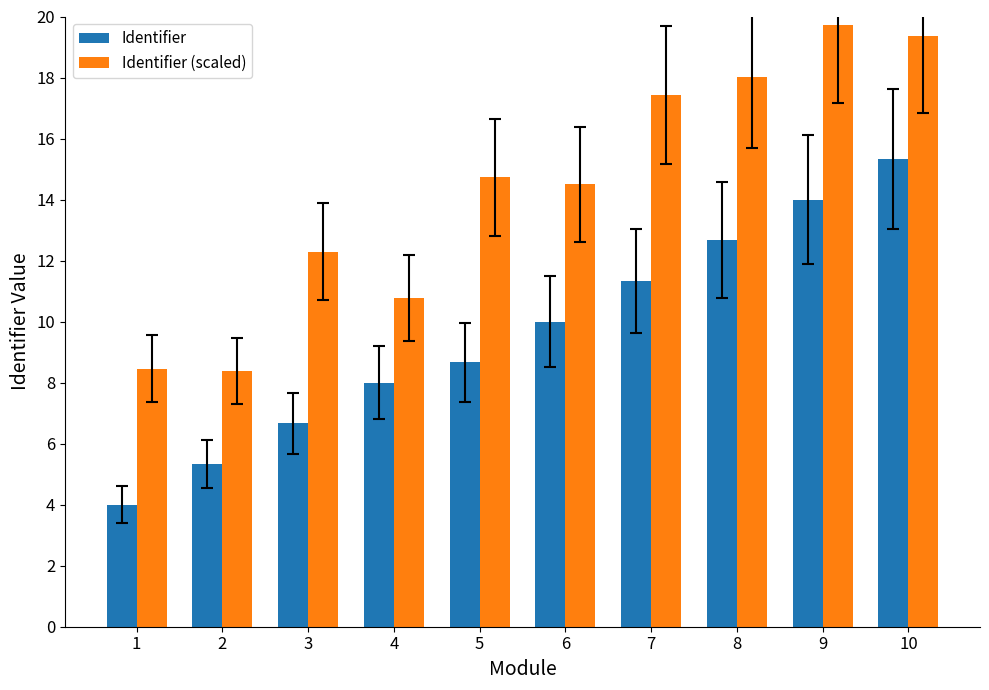

At which label does Identifier first exceed 10?

7